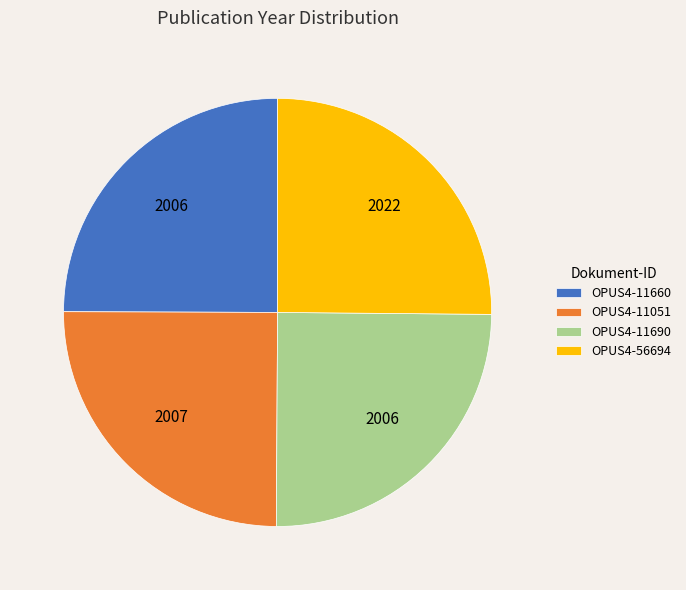

Approximately how many times larger is the value at OPUS4-11051 compared to OPUS4-11690?

1.0